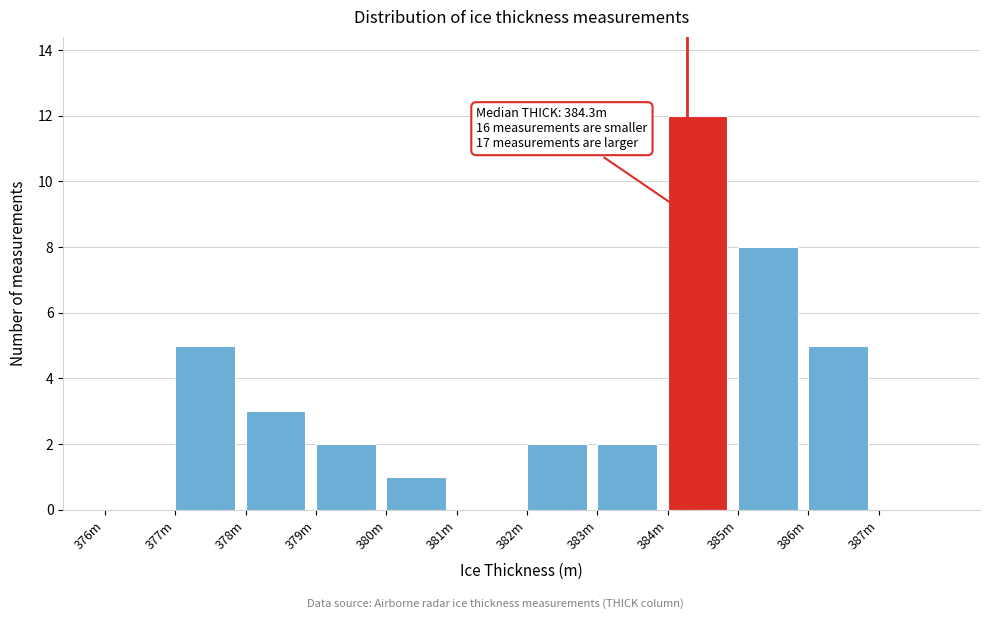

Reading right to left, what are all the values shown in this chart?

387m=0	386m=5	385m=8	384m=12	383m=2	382m=2	381m=0	380m=1	379m=2	378m=3	377m=5	376m=0